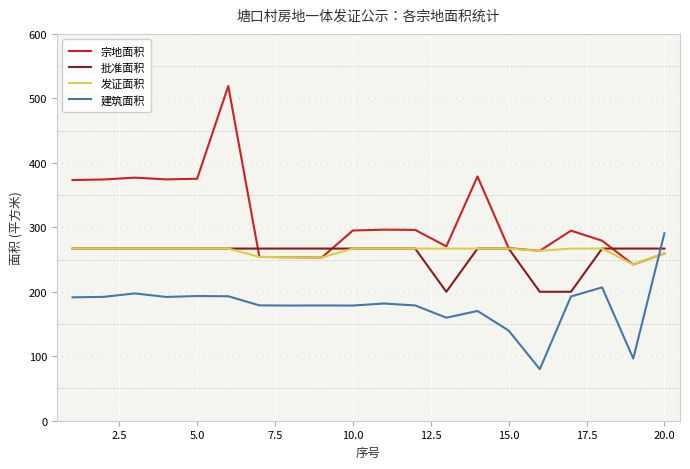

True or false: 宗地面积 has more than 2 points higher than both neighbors.

True